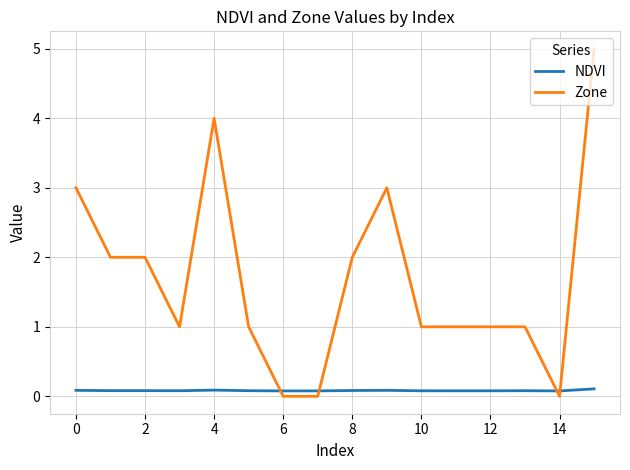

Which series has the largest range (max minus min)?

Zone